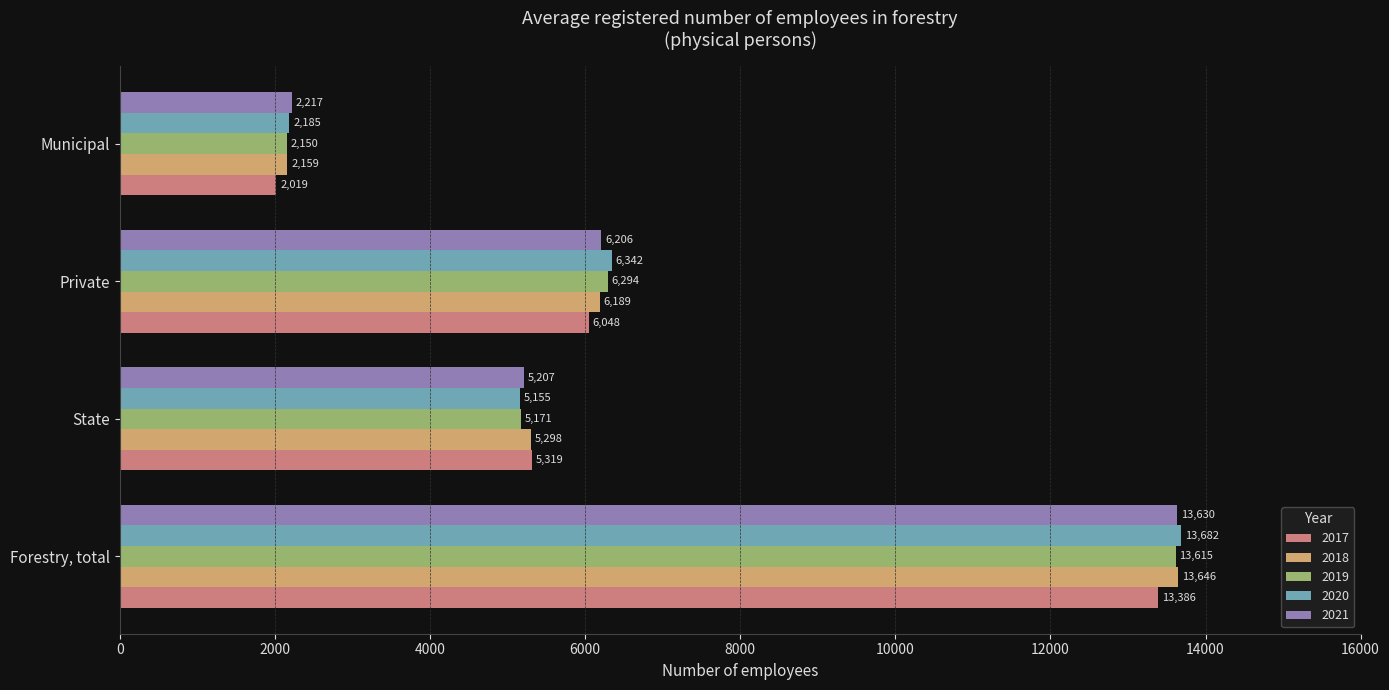

True or false: 2018 has a value of 2159 at Municipal.

True